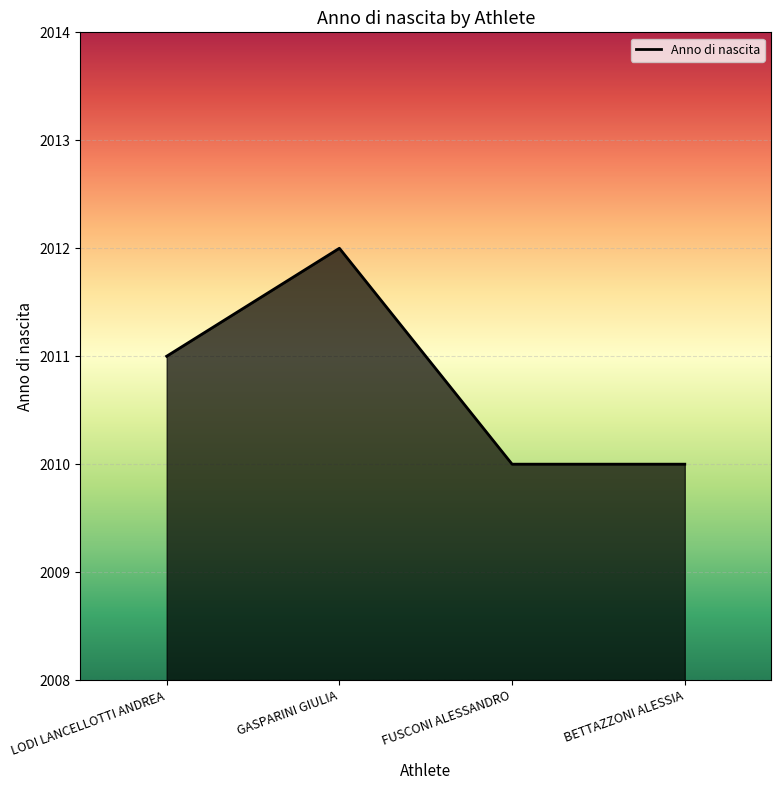

Reading right to left, extract all data points from this chart.

BETTAZZONI ALESSIA=2010	FUSCONI ALESSANDRO=2010	GASPARINI GIULIA=2012	LODI LANCELLOTTI ANDREA=2011